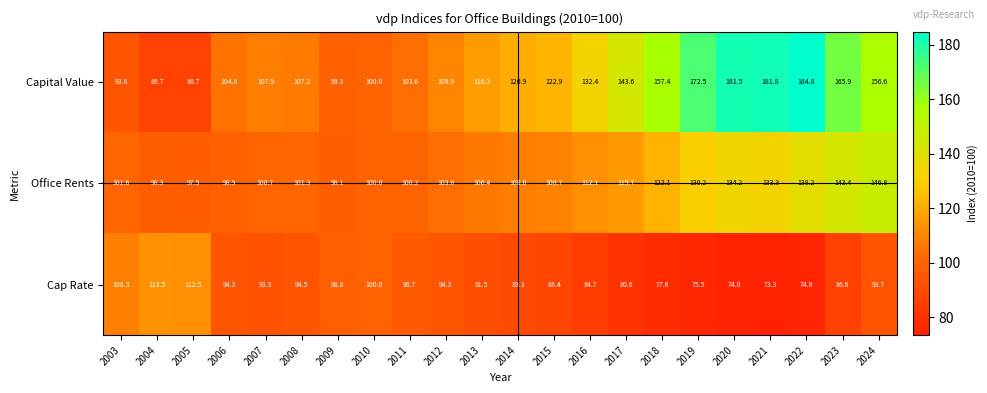

True or false: Capital Value has a value of 103.6 at 2011.

True